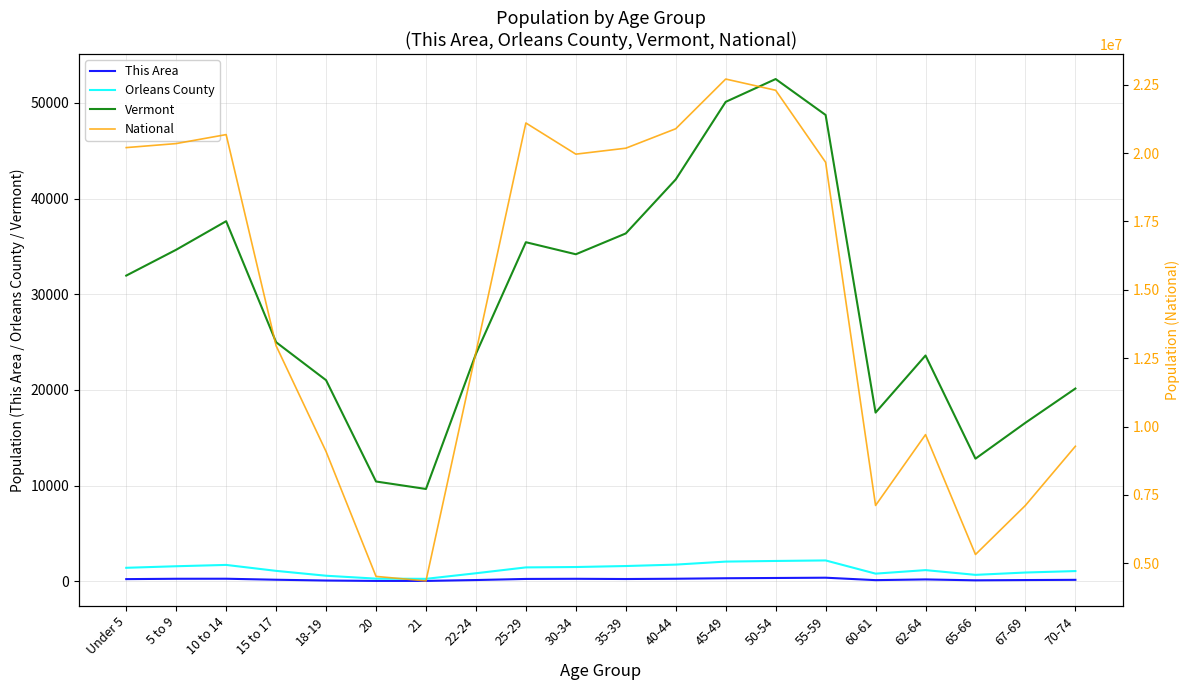

Which series has the largest range (max minus min)?

National